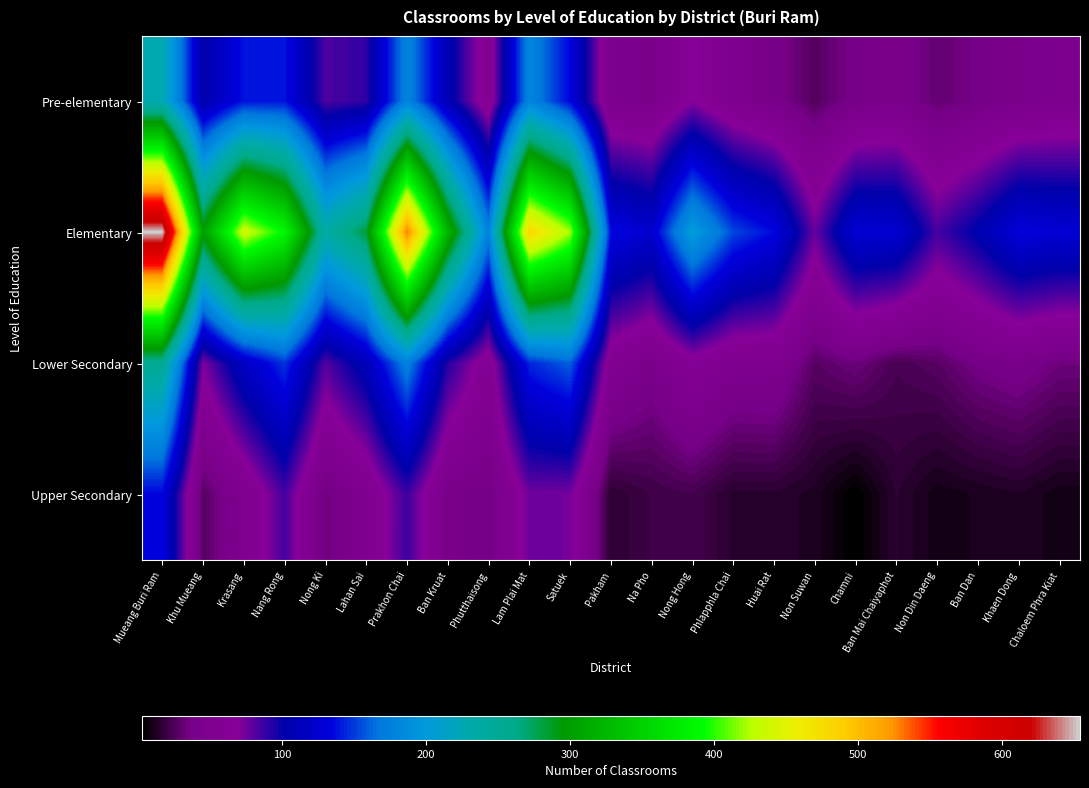

At which category does the chart reach its peak across all series?

Mueang Buri Ram